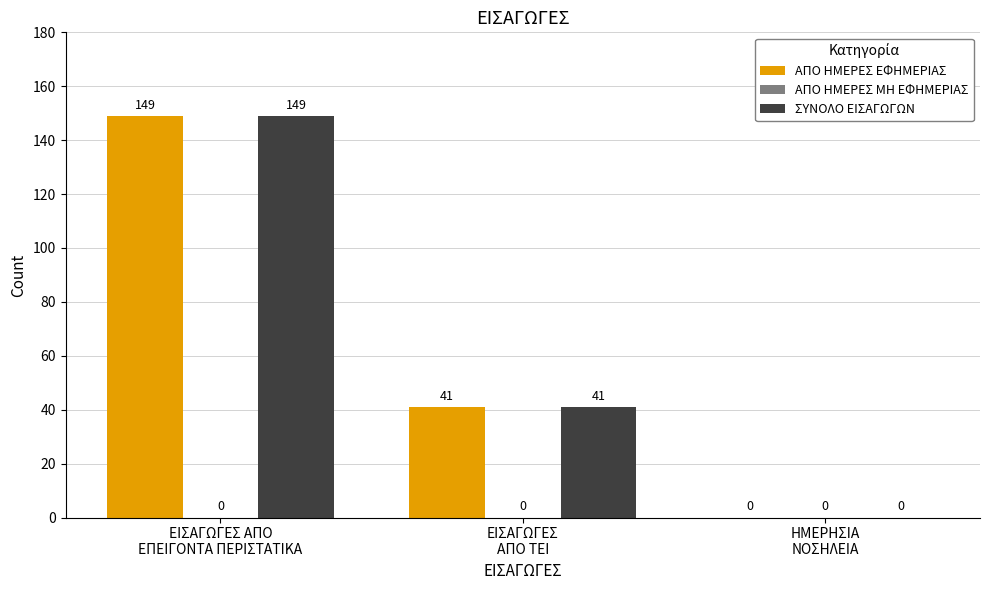

What is the maximum value shown in the chart?

149